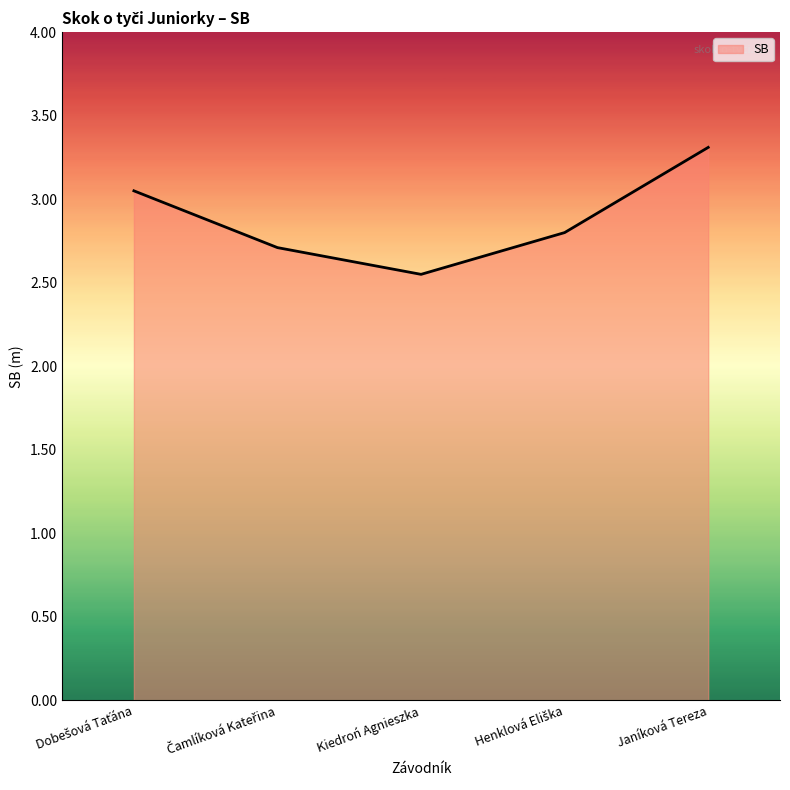

What is the average value?

2.9